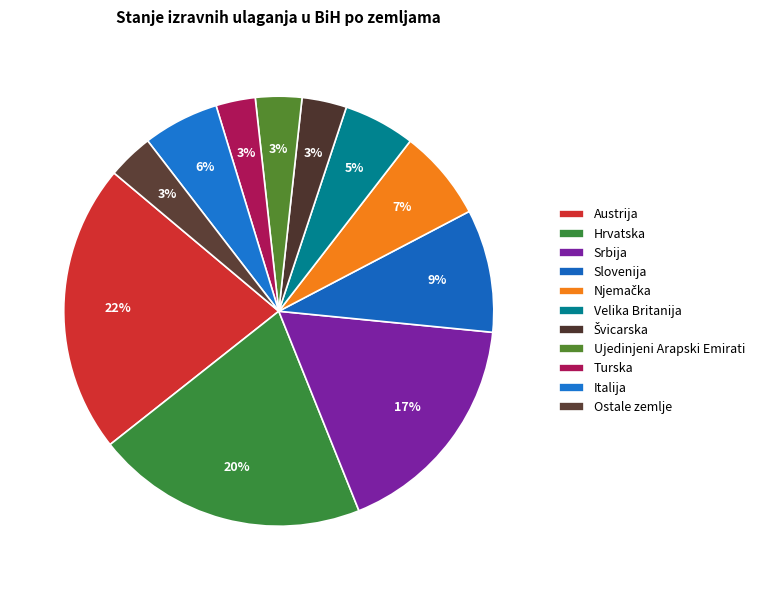

To the nearest percent, what is the average slice percentage?

9%